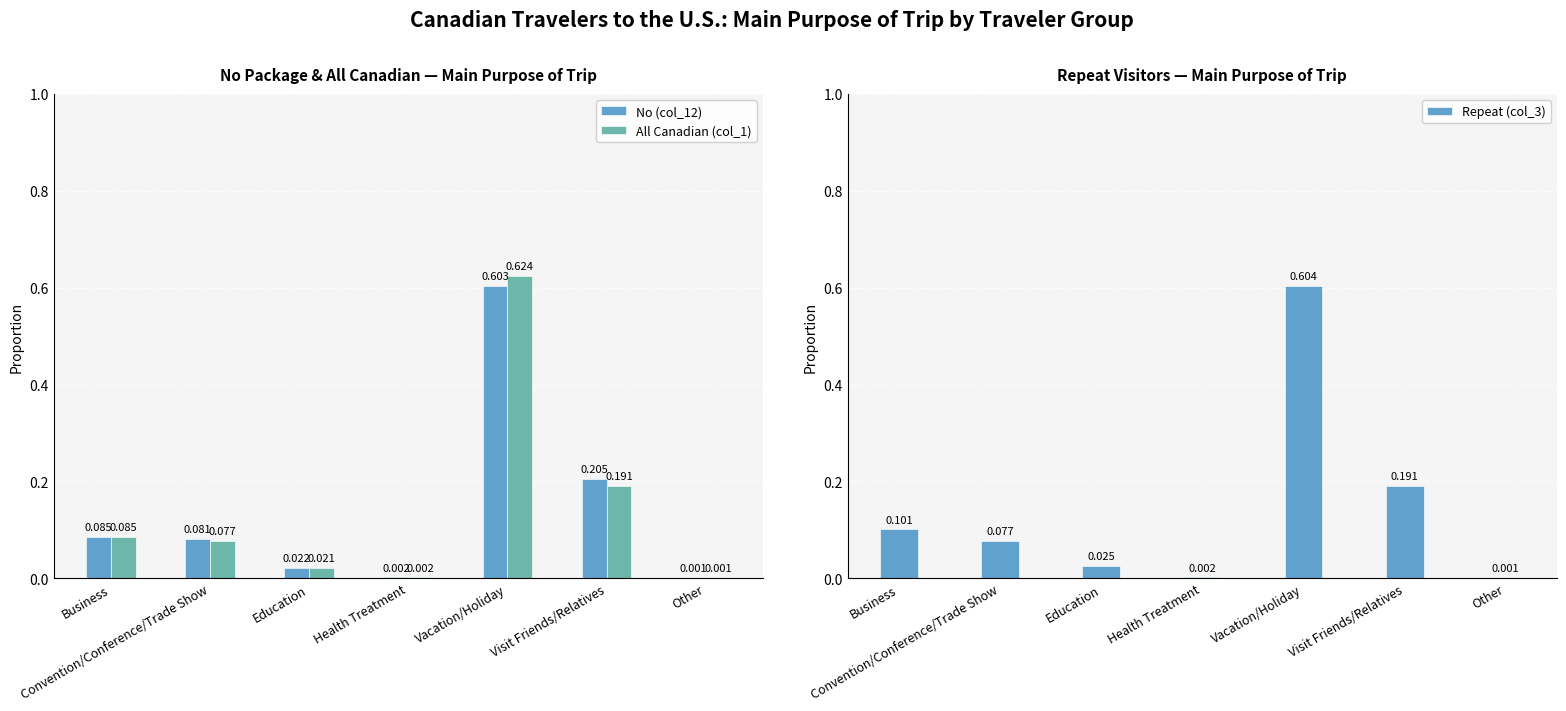

What is the difference between the maximum and minimum values in the No (col_12) series?

0.6